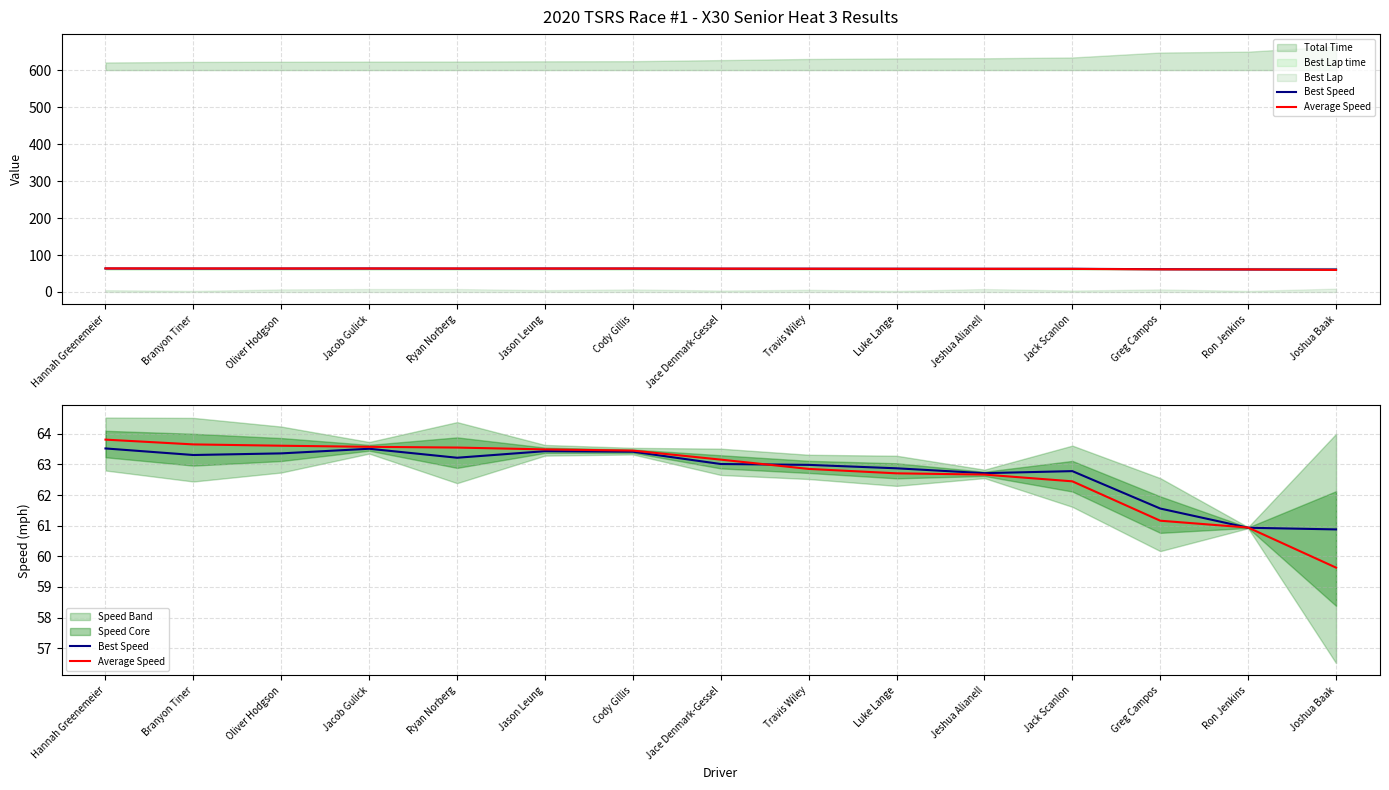

What is the average value of the Best Speed series?

62.8